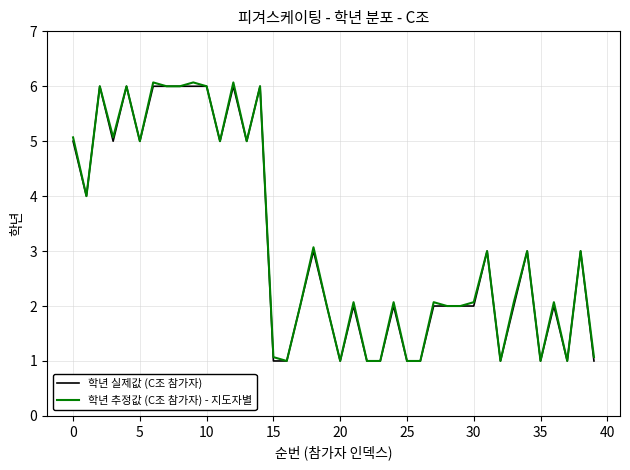

What is the maximum value for 학년 추정값 (C조 참가자) - 지도자별?

6.1